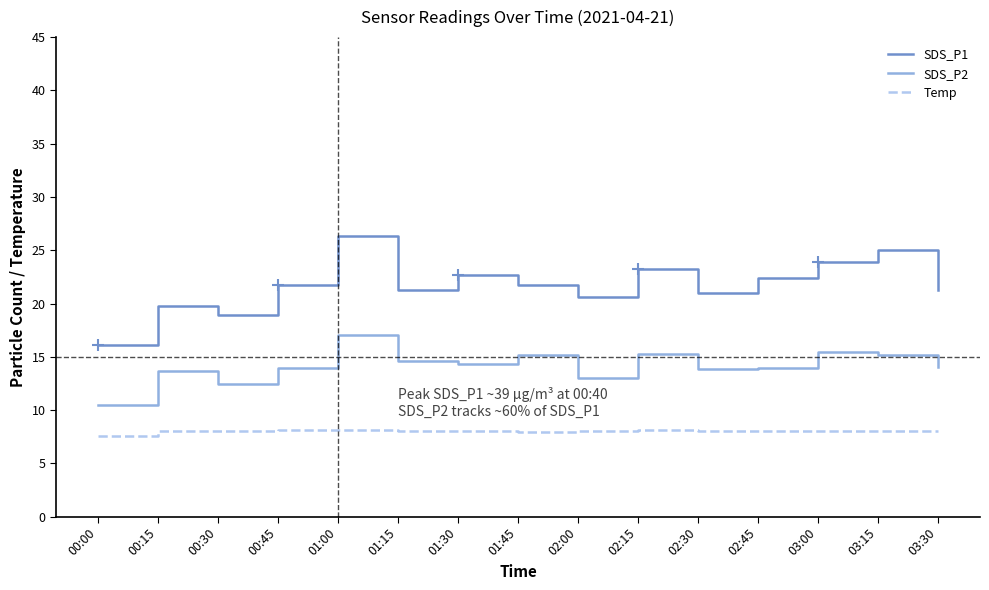

Which series has the largest range (max minus min)?

SDS_P1